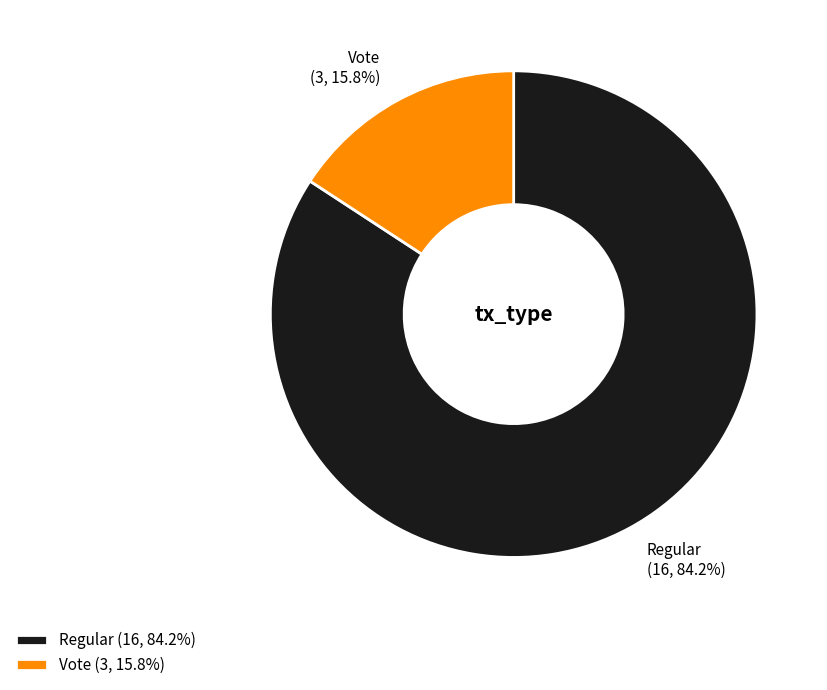

Approximately how many times larger is the value at Regular (16, 84.2%) compared to Vote (3, 15.8%)?

5.3